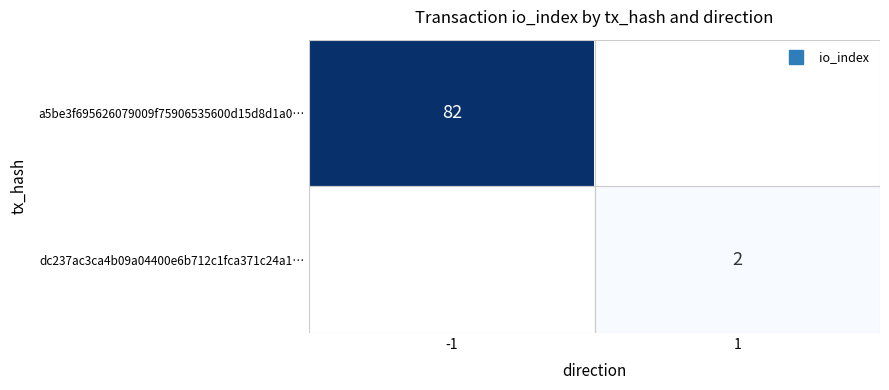

True or false: a5be3f695626079009f75906535600d15d8d1a0… has a value of 47.2 at -1.

False